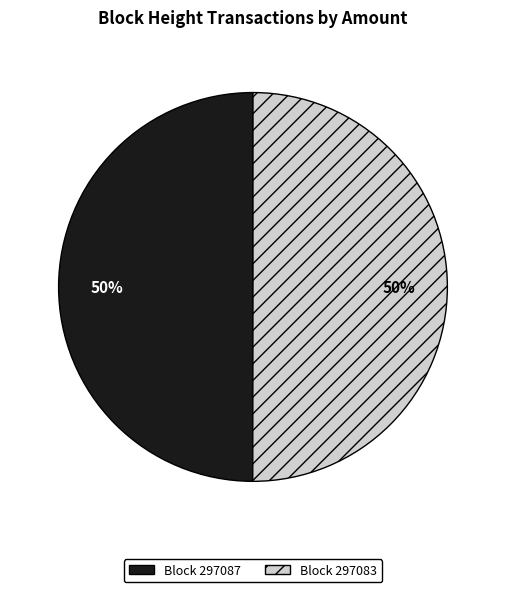

To the nearest percent, what is the average slice percentage?

50%